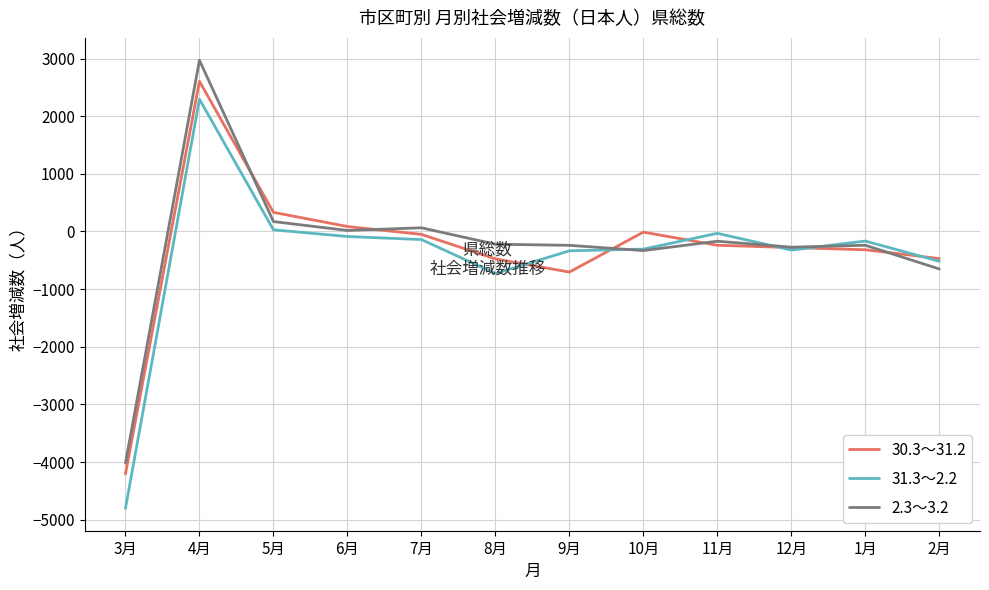

Which series has the largest range (max minus min)?

31.3～2.2